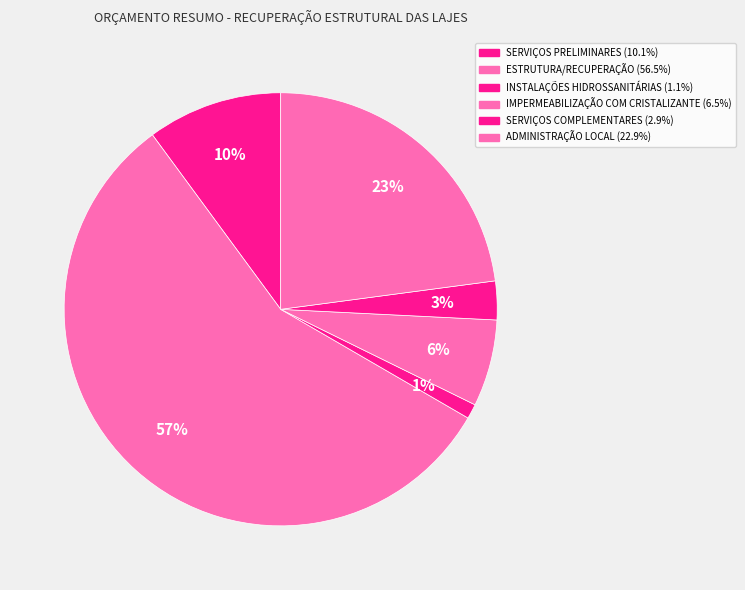

Is it true that ESTRUTURA/RECUPERAÇÃO is 57% of the pie?

True